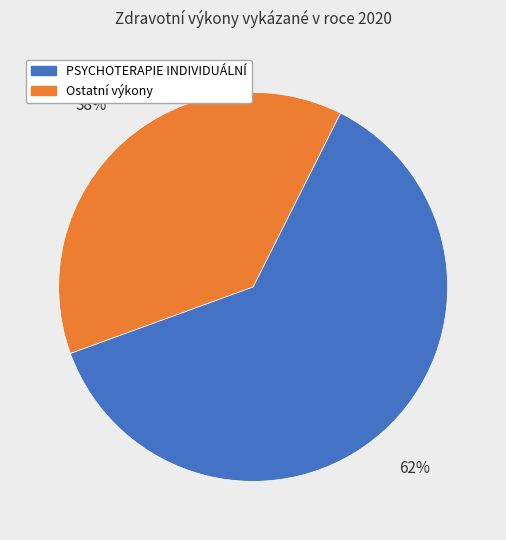

Does any single category account for the majority?

Yes